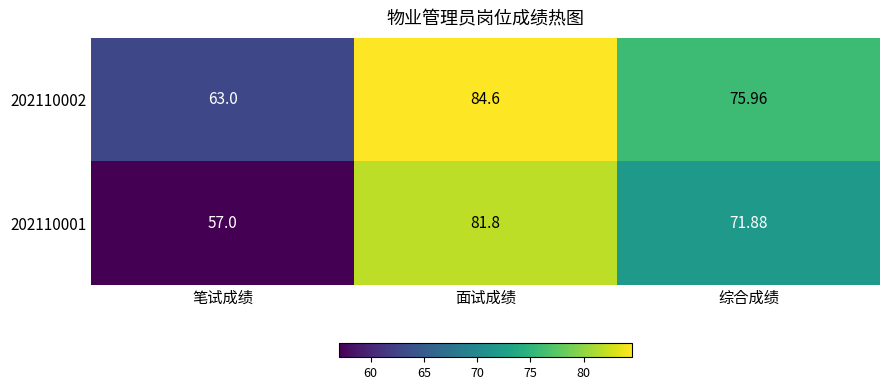

Where is 202110002 nearest to the value 73?

综合成绩